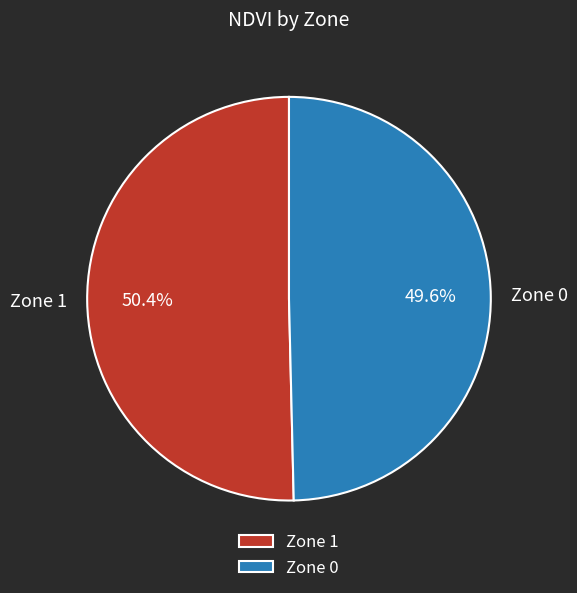

Which category accounts for the majority?

Zone 1